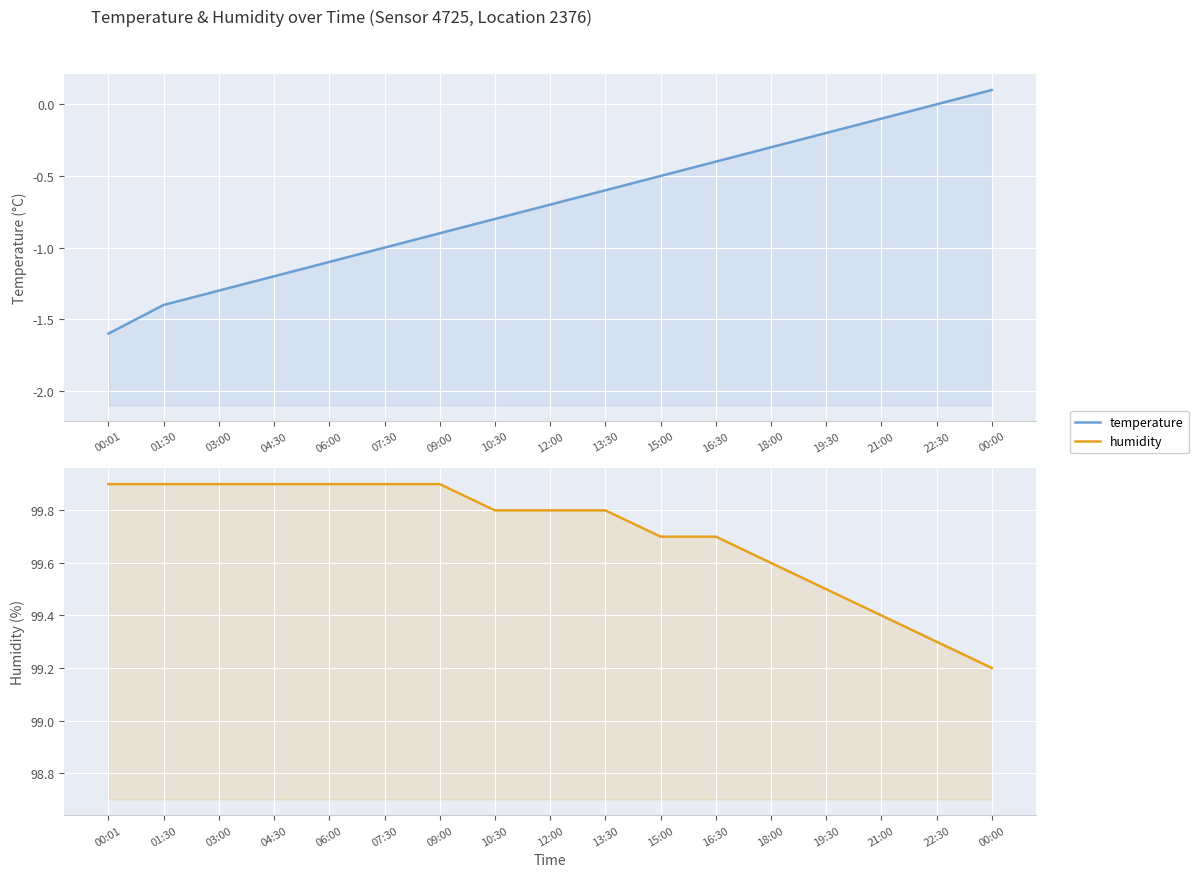

The temperature series shows -0.8 at 10:30. True or false?

True